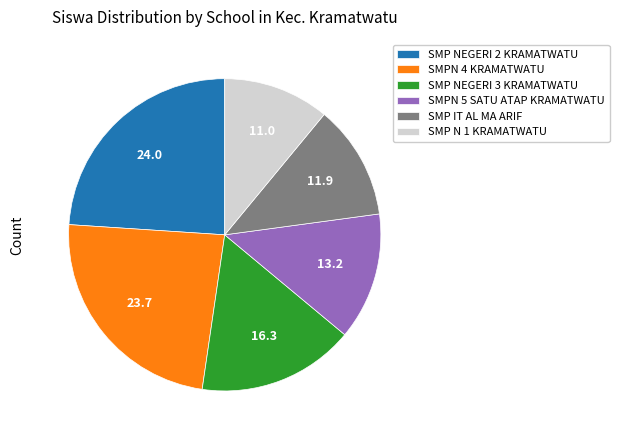

Is there a majority slice in this chart?

No